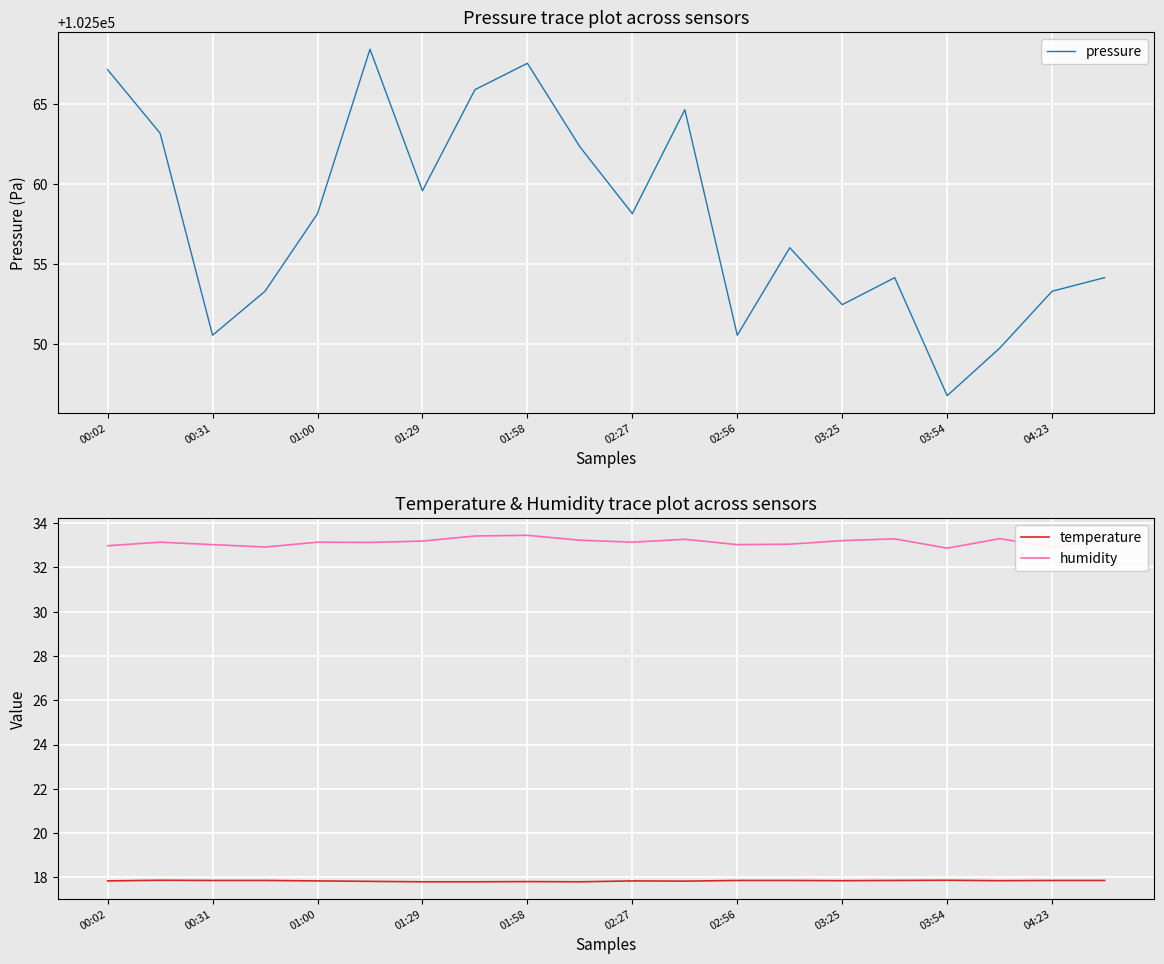

Which series has the widest spread of values?

pressure